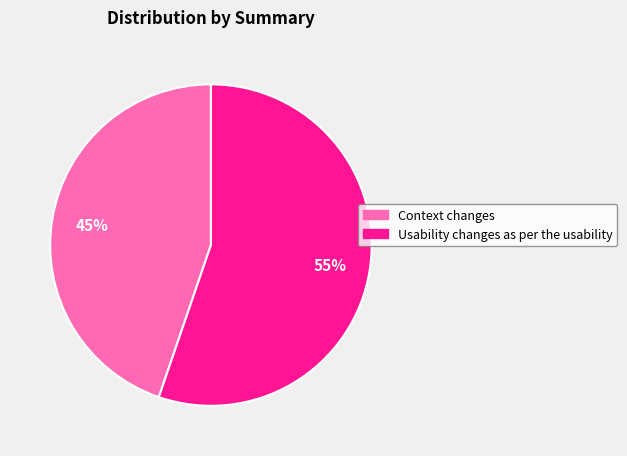

Count the number of slices in the pie.

2